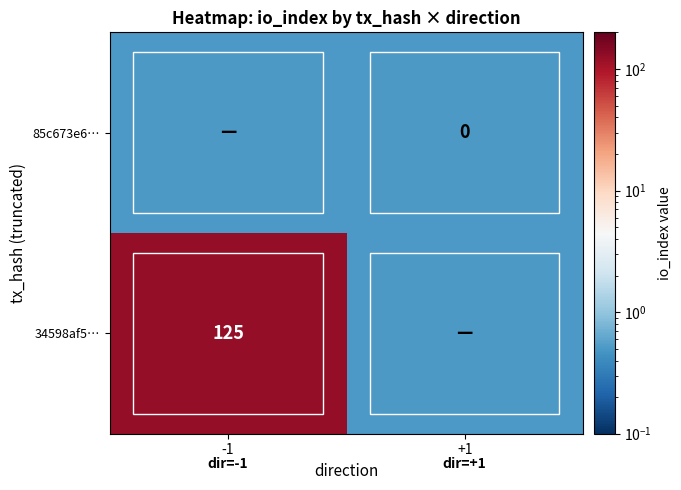

True or false: 34598af5… has a value of 75.0 at -1.

False